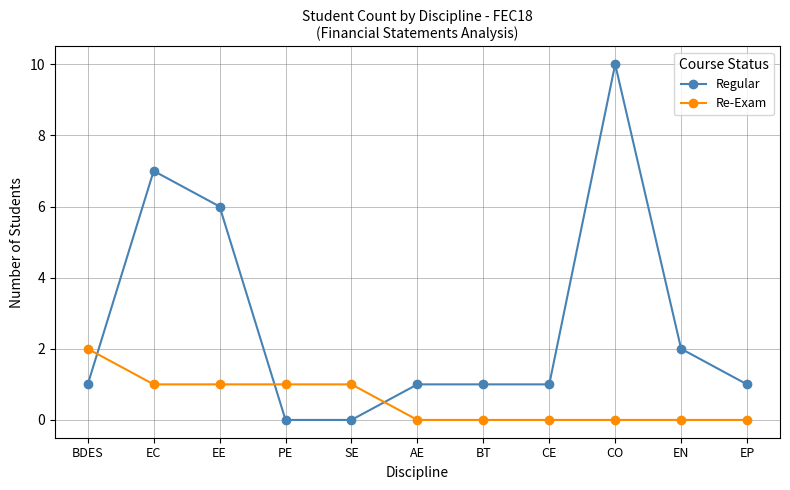

What is the label of the 5th point from the right?

BT